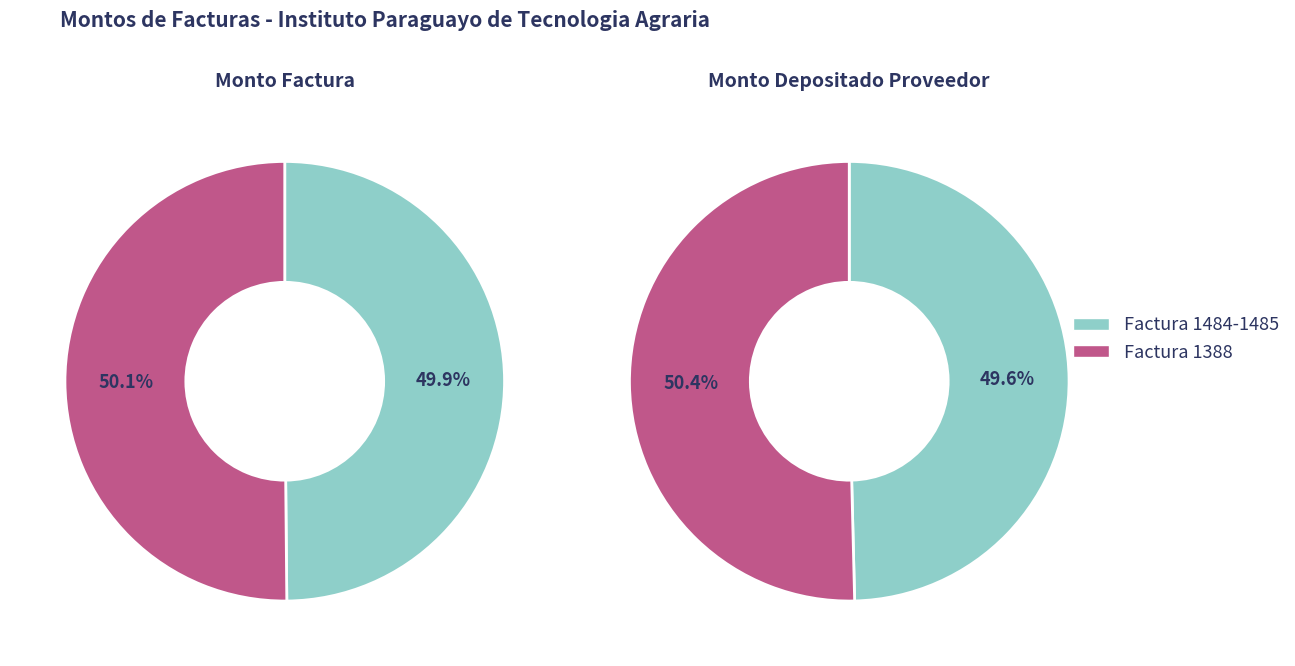

What percentage do Factura 1484-1485 and Factura 1388 together represent?

100.0%